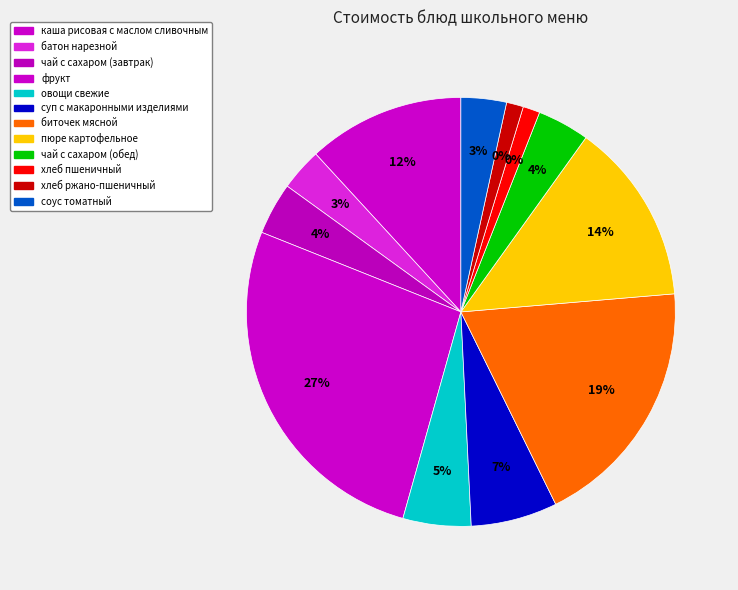

What is the total percentage of фрукт and хлеб пшеничный?

28.0%